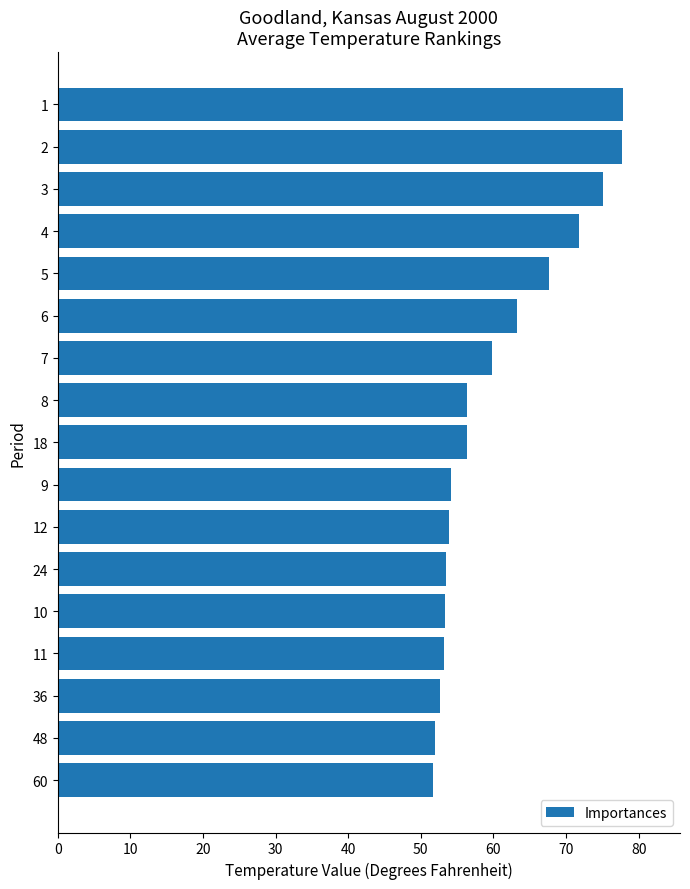

What is the label of the 16th bar from the top?

48